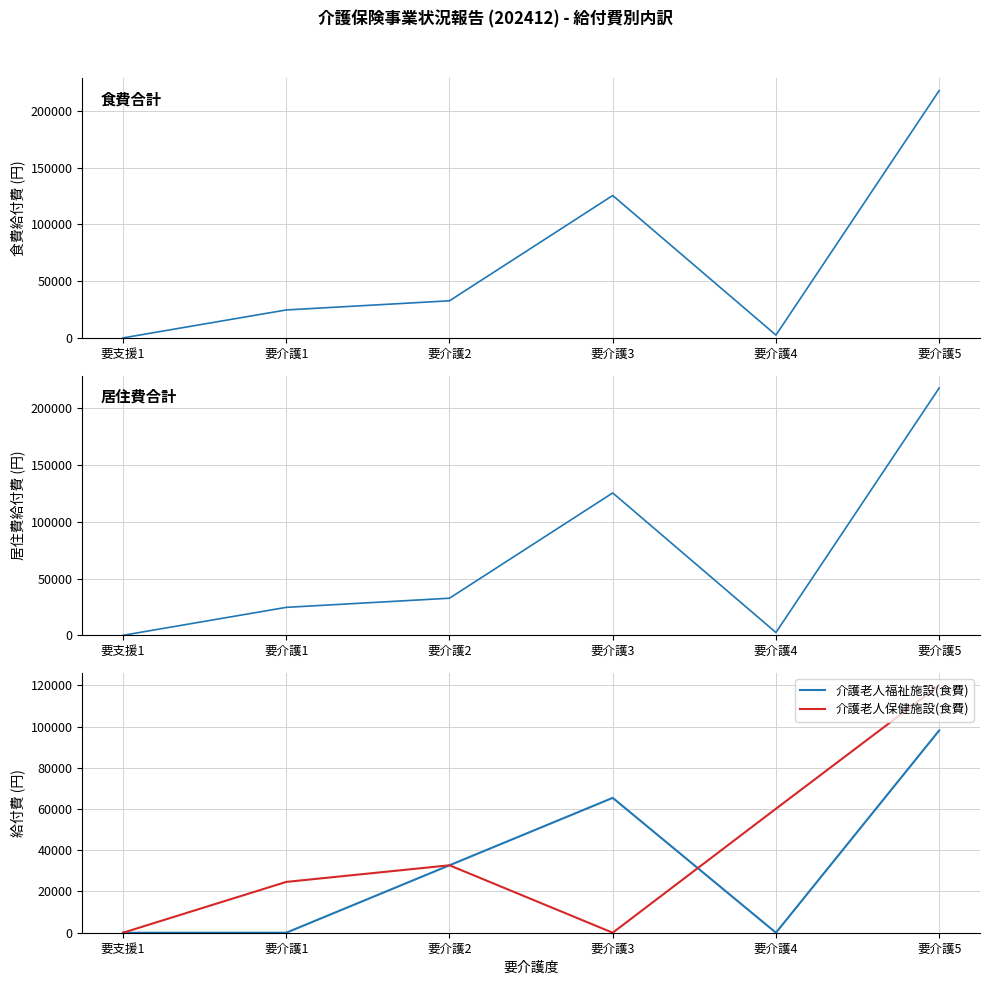

What is the sum of all 介護老人保健施設(食費) values?

237445